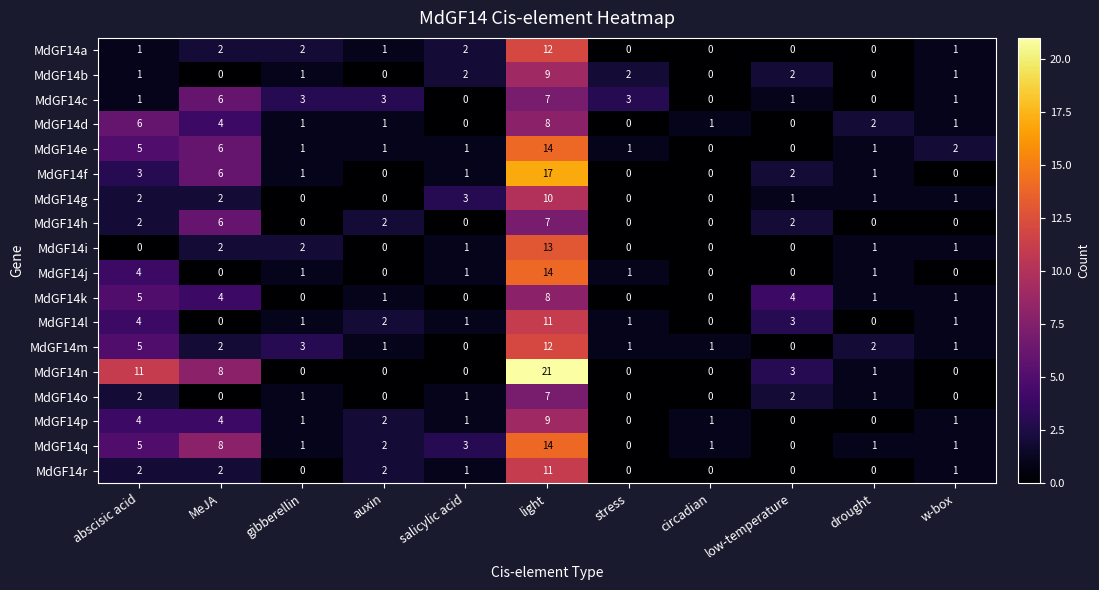

At which label does MdGF14g first exceed 1?

abscisic acid